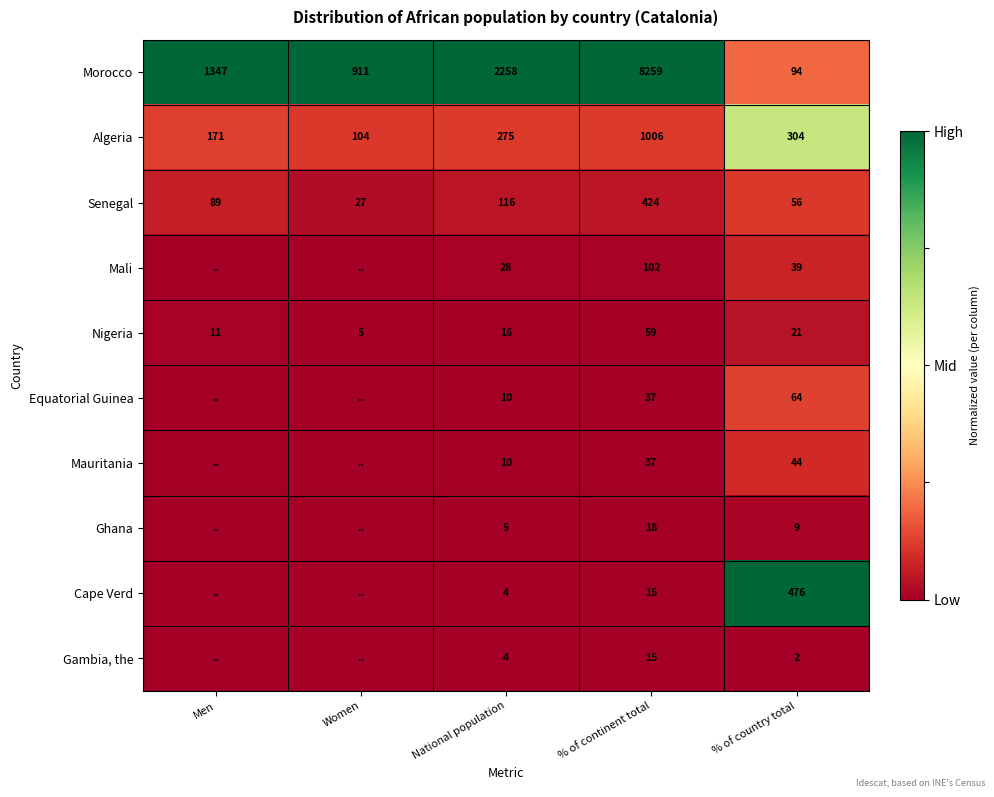

Between % of continent total and National population, which is larger?

% of continent total